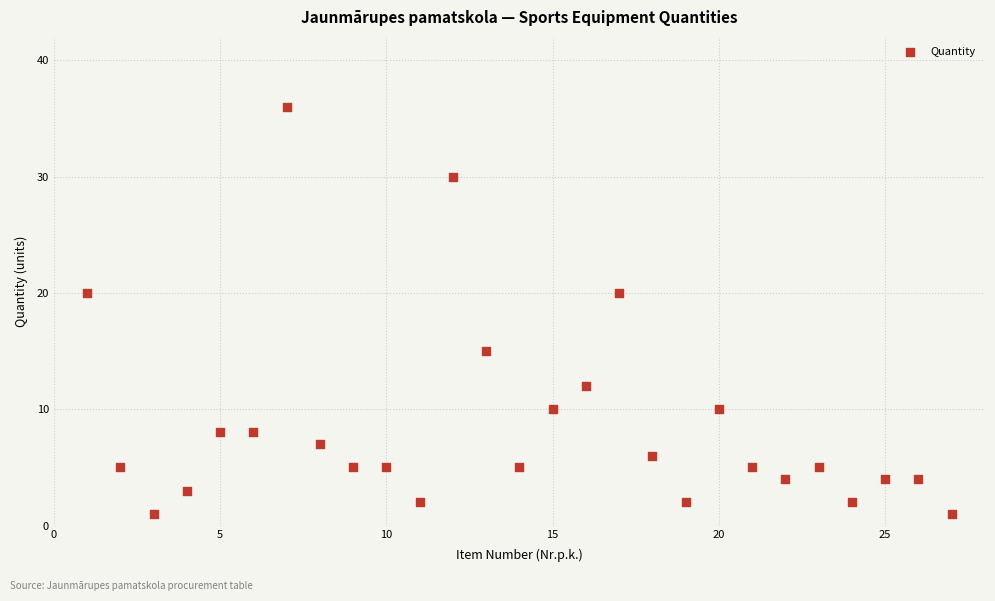

What is the range of X values (max minus min)?

26